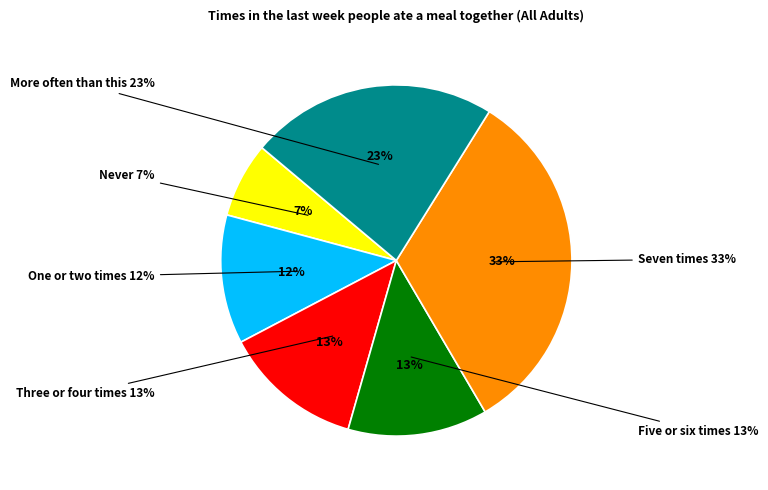

To the nearest percent, what is the average slice percentage?

17%